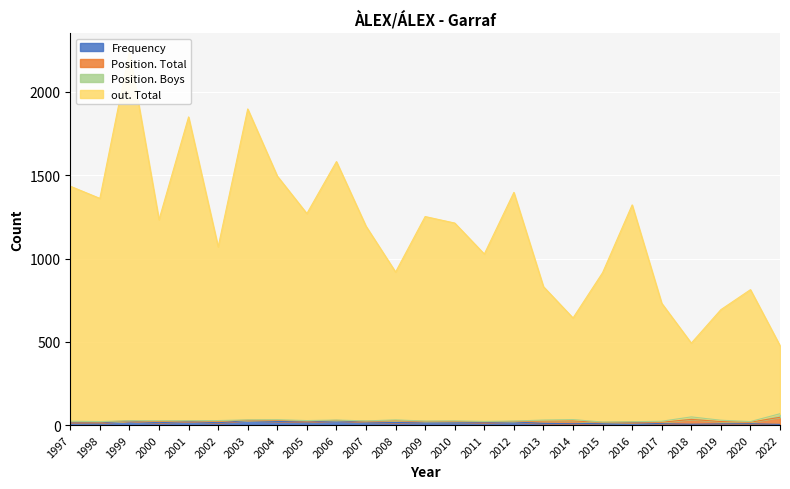

What is the spread (max minus min) of values at 2000?

1219